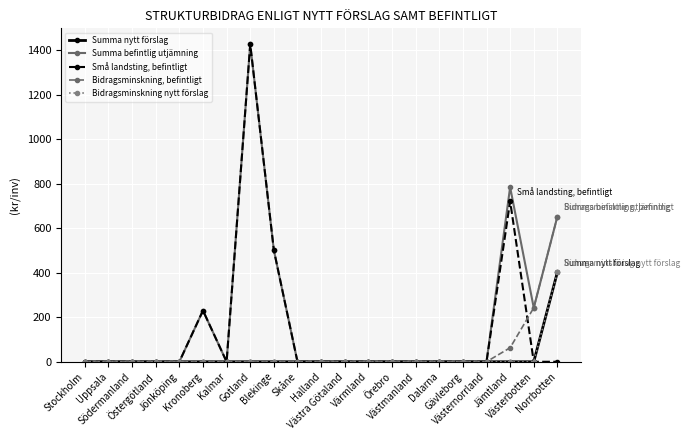

Does the chart have visible grid lines?

Yes